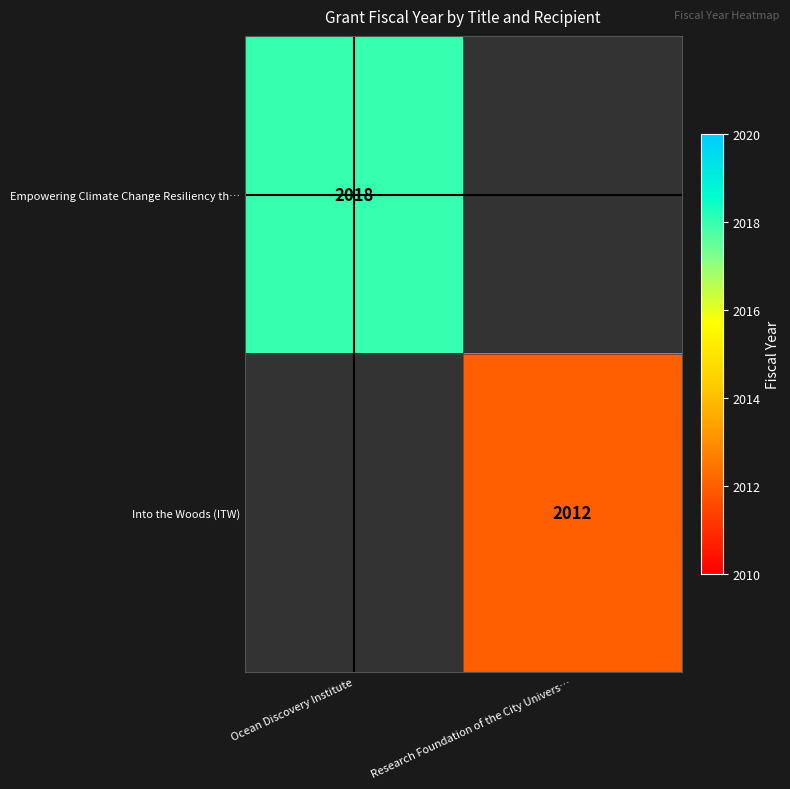

Which category has the lowest value in the Empowering Climate... series?

Ocean Discovery Institute